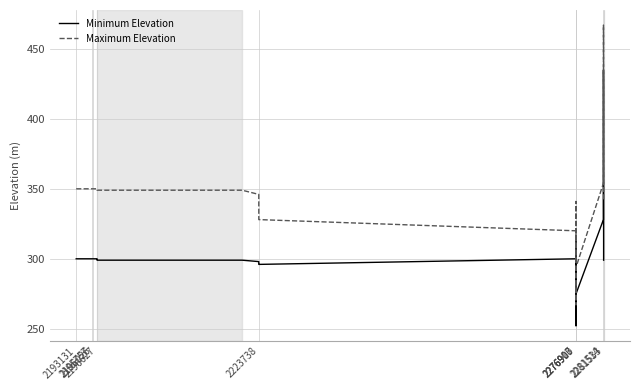

Which series has the widest spread of values?

Maximum Elevation